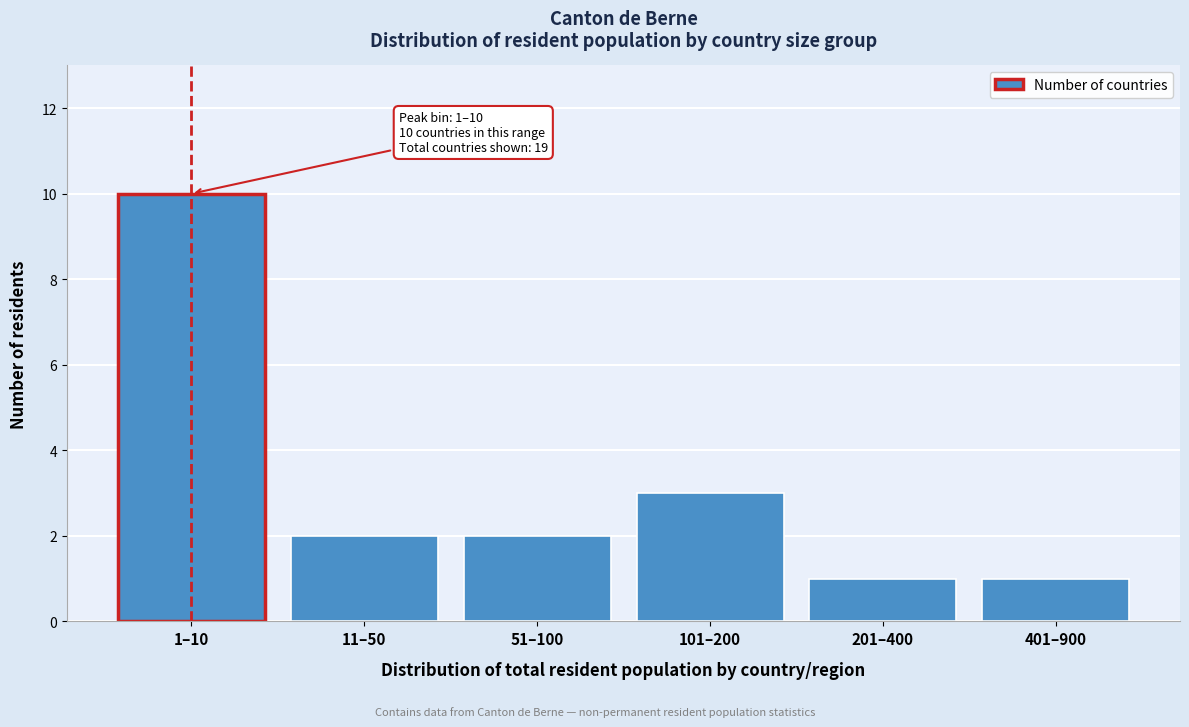

Reading right to left, transcribe all the data shown in this chart.

1	1	3	2	2	10